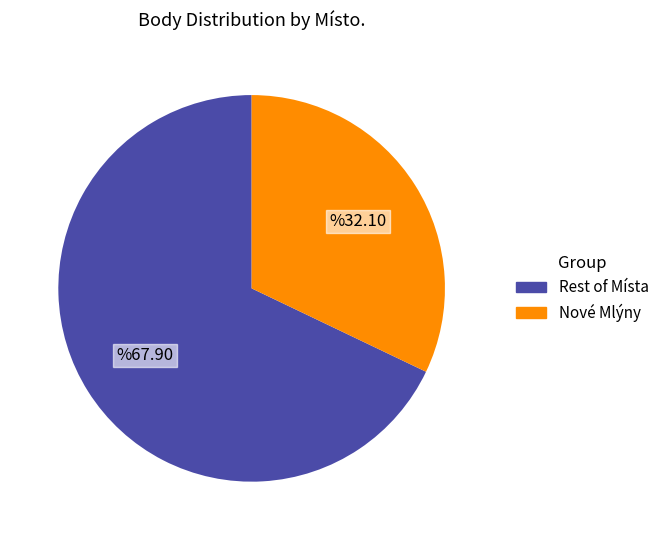

Which category has the smallest portion of the pie?

Nové Mlýny